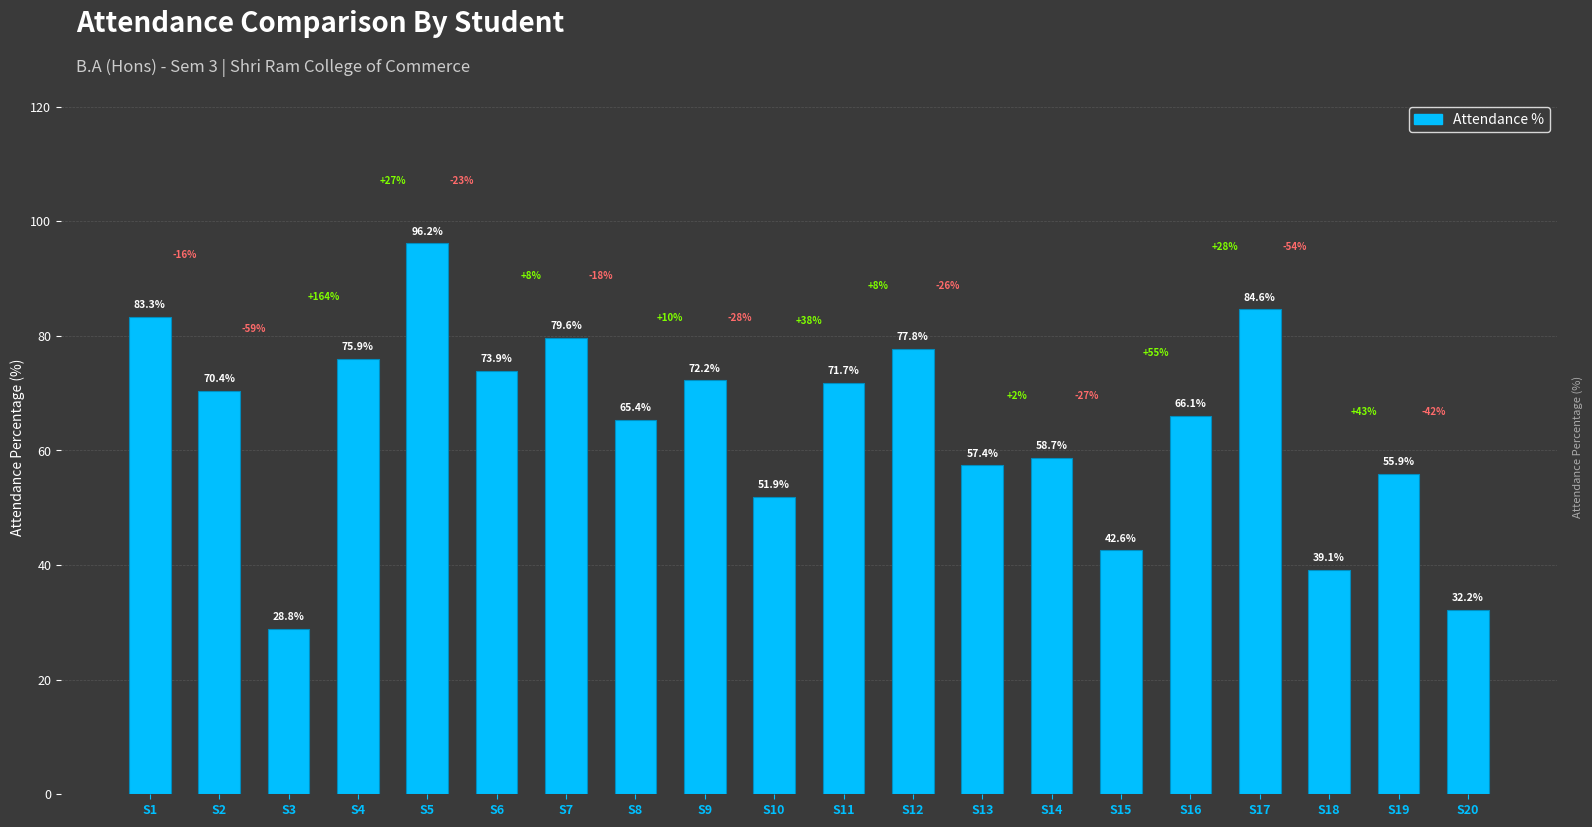

List the labels in order of value, largest first.

S5, S17, S1, S7, S12, S4, S6, S9, S11, S2, S16, S8, S14, S13, S19, S10, S15, S18, S20, S3